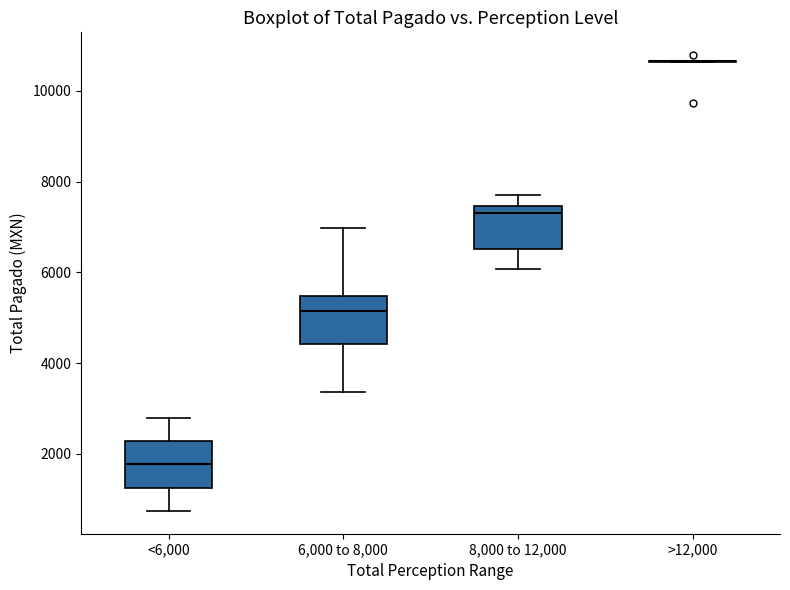

Reading left to right, transcribe this box plot: for each box, give where its median line is, the range the box spans, and where its two whiskers end, as read against the y-axis. The values are not printed on the chart, so give them approximately, as read against the axis.

<6,000: median 1800, box 1200 to 2200, whiskers 800 to 2800
6,000 to 8,000: median 5200, box 4400 to 5400, whiskers 3400 to 7000
8,000 to 12,000: median 7400 (just below the box's upper edge), box 6600 to 7400, whiskers 6000 to 7800
>12,000: box collapsed to a line at 10600, whiskers 10600 to 10600